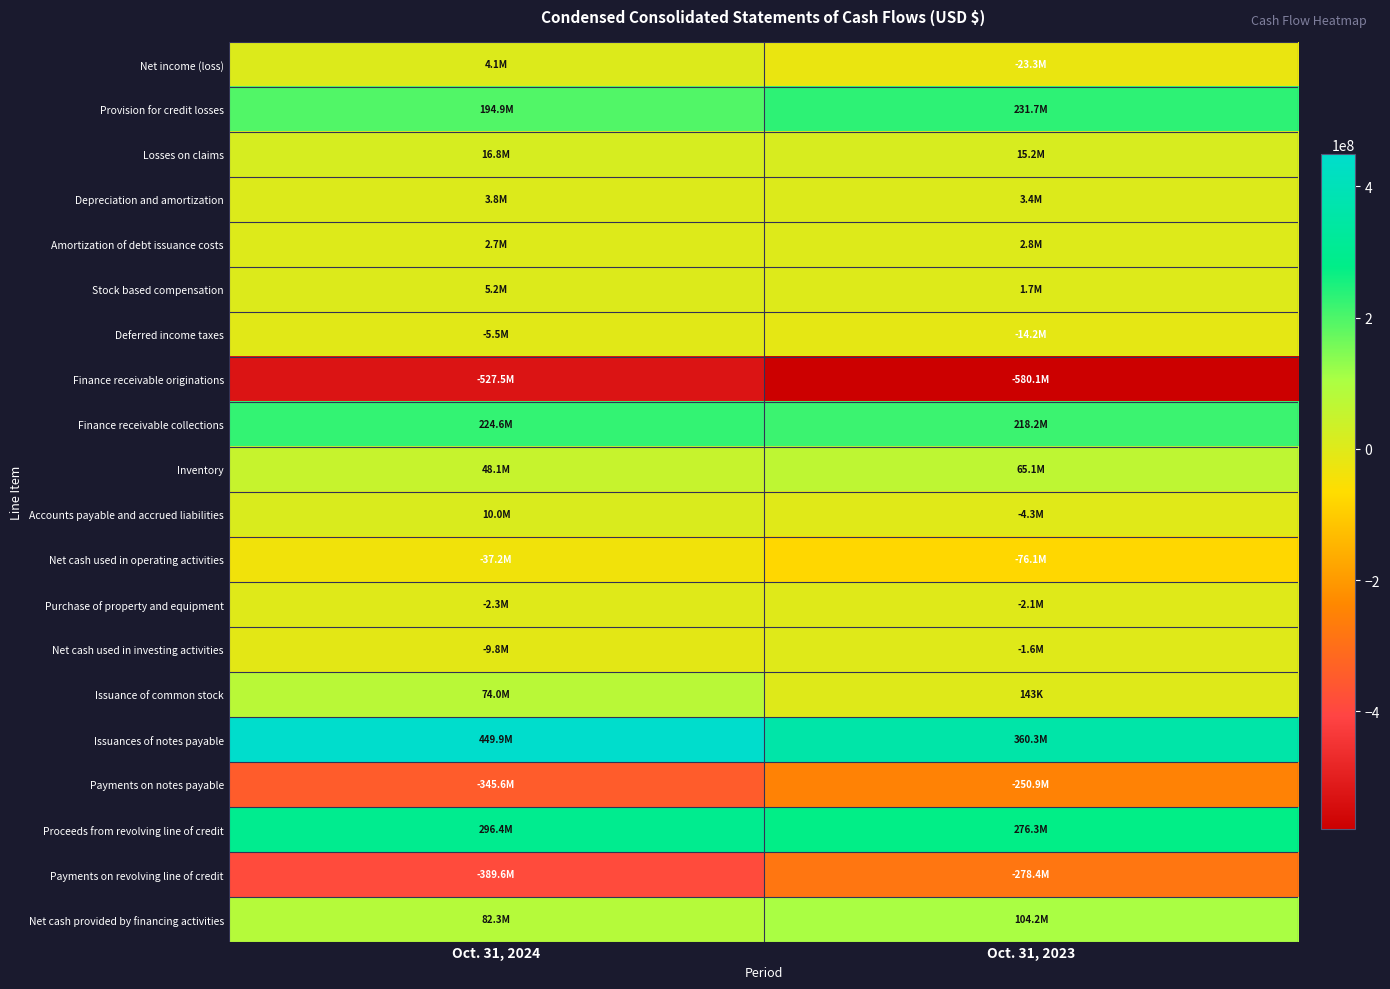

Reading left to right, extract all data points from this chart.

Net income (loss): Oct. 31, 2024=4135000	Oct. 31, 2023=-23277000
Provision for credit losses: Oct. 31, 2024=194945000	Oct. 31, 2023=231718000
Losses on claims: Oct. 31, 2024=16797000	Oct. 31, 2023=15173000
Depreciation and amortization: Oct. 31, 2024=3810000	Oct. 31, 2023=3389000
Amortization of debt issuance costs: Oct. 31, 2024=2657000	Oct. 31, 2023=2780000
Stock based compensation: Oct. 31, 2024=5243000	Oct. 31, 2023=1739000
Deferred income taxes: Oct. 31, 2024=-5495000	Oct. 31, 2023=-14249000
Finance receivable originations: Oct. 31, 2024=-527487000	Oct. 31, 2023=-580082000
Finance receivable collections: Oct. 31, 2024=224640000	Oct. 31, 2023=218208000
Inventory: Oct. 31, 2024=48141000	Oct. 31, 2023=65123000
Accounts payable and accrued liabilities: Oct. 31, 2024=10047000	Oct. 31, 2023=-4317000
Net cash used in operating activities: Oct. 31, 2024=-37206000	Oct. 31, 2023=-76130000
Purchase of property and equipment: Oct. 31, 2024=-2338000	Oct. 31, 2023=-2149000
Net cash used in investing activities: Oct. 31, 2024=-9841000	Oct. 31, 2023=-1588000
Issuance of common stock: Oct. 31, 2024=73969000	Oct. 31, 2023=143000
Issuances of notes payable: Oct. 31, 2024=449889000	Oct. 31, 2023=360340000
Payments on notes payable: Oct. 31, 2024=-345622000	Oct. 31, 2023=-250935000
Proceeds from revolving line of credit: Oct. 31, 2024=296424000	Oct. 31, 2023=276266000
Payments on revolving line of credit: Oct. 31, 2024=-389551000	Oct. 31, 2023=-278419000
Net cash provided by financing activities: Oct. 31, 2024=82284000	Oct. 31, 2023=104177000